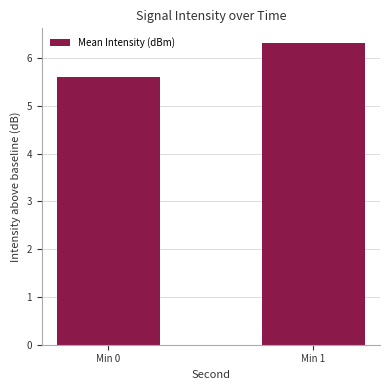

Which has a higher value, Min 1 or Min 0?

Min 1